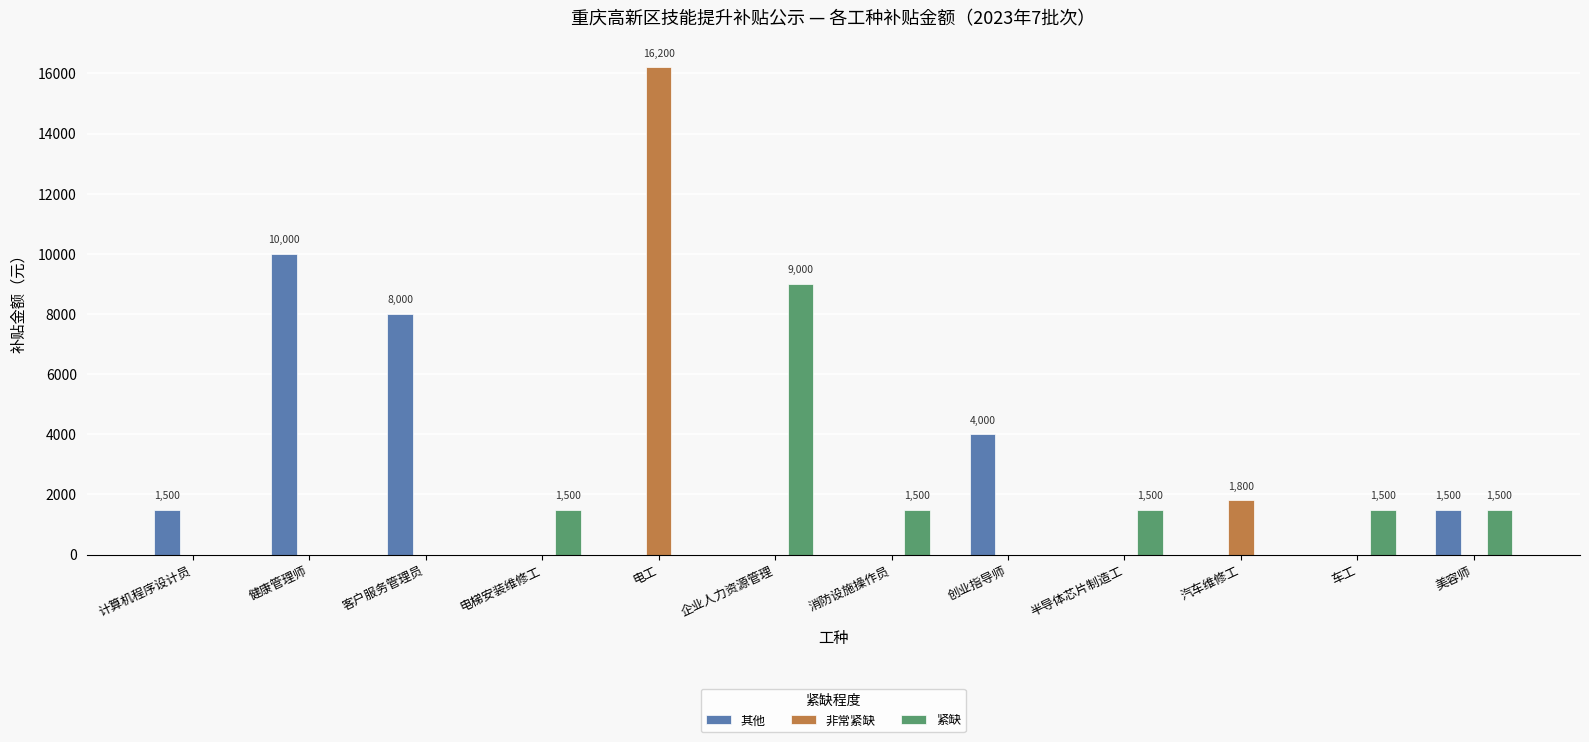

Are the bars horizontal?

No